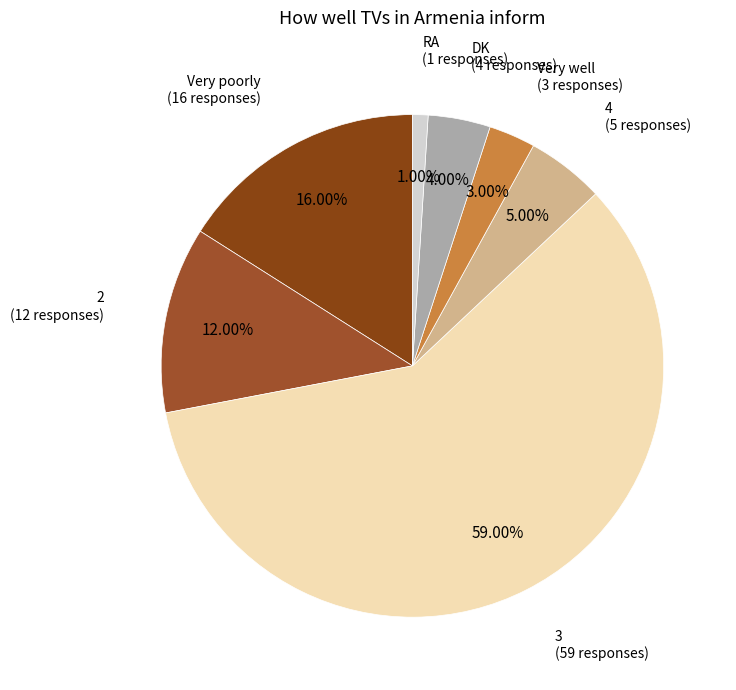

True or false: Very well accounts for 3% of the total.

True